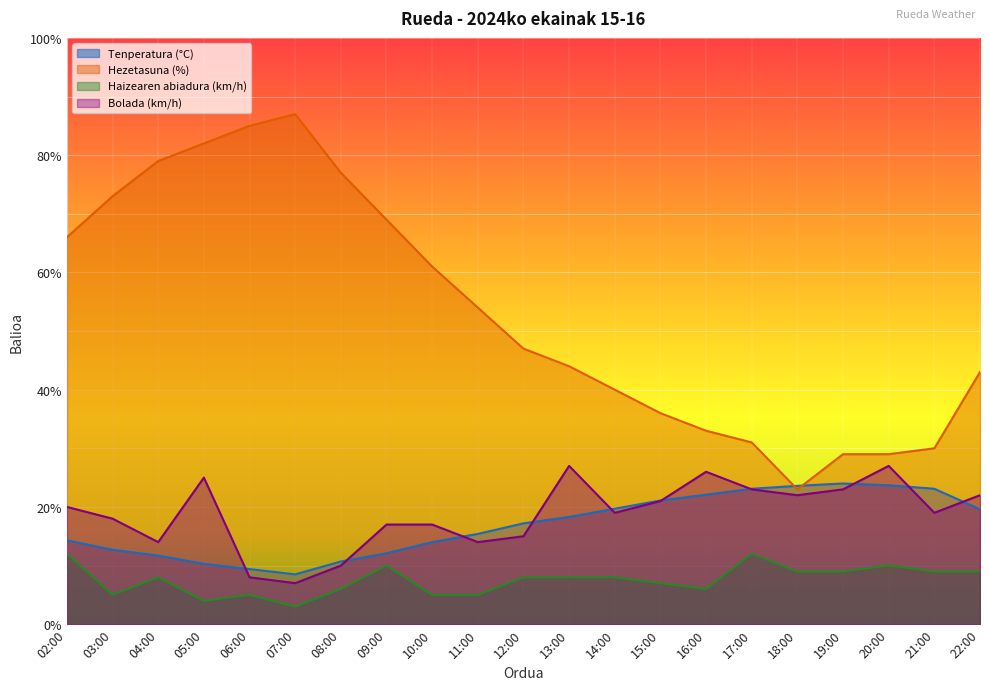

What is the value of the Haizearen abiadura (km/h) point at the 14th from the left?

7.0